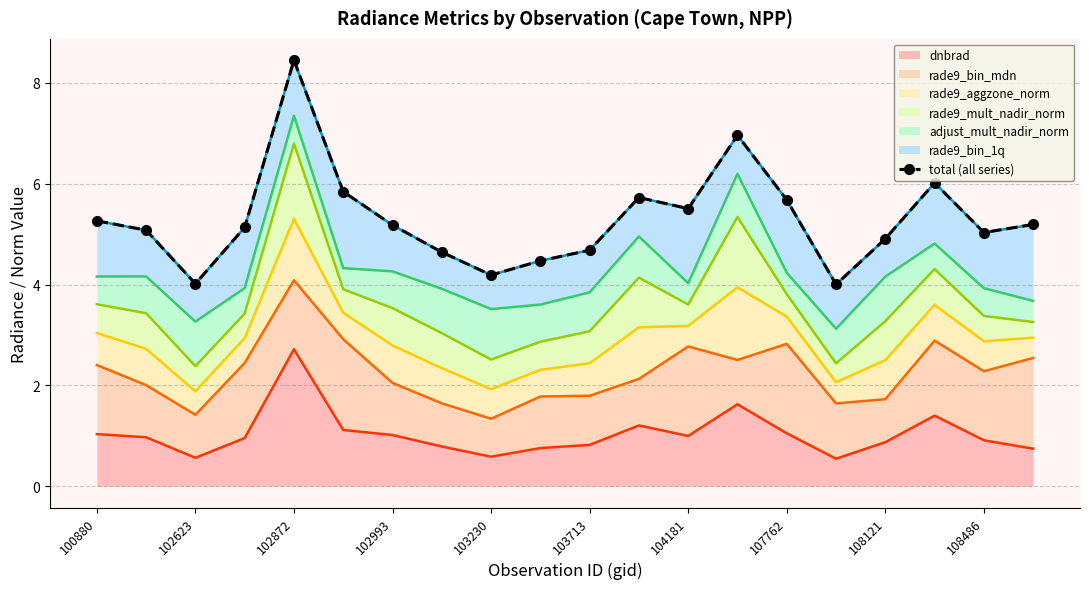

True or false: dnbrad has a value of 0.2 at 103713.

False